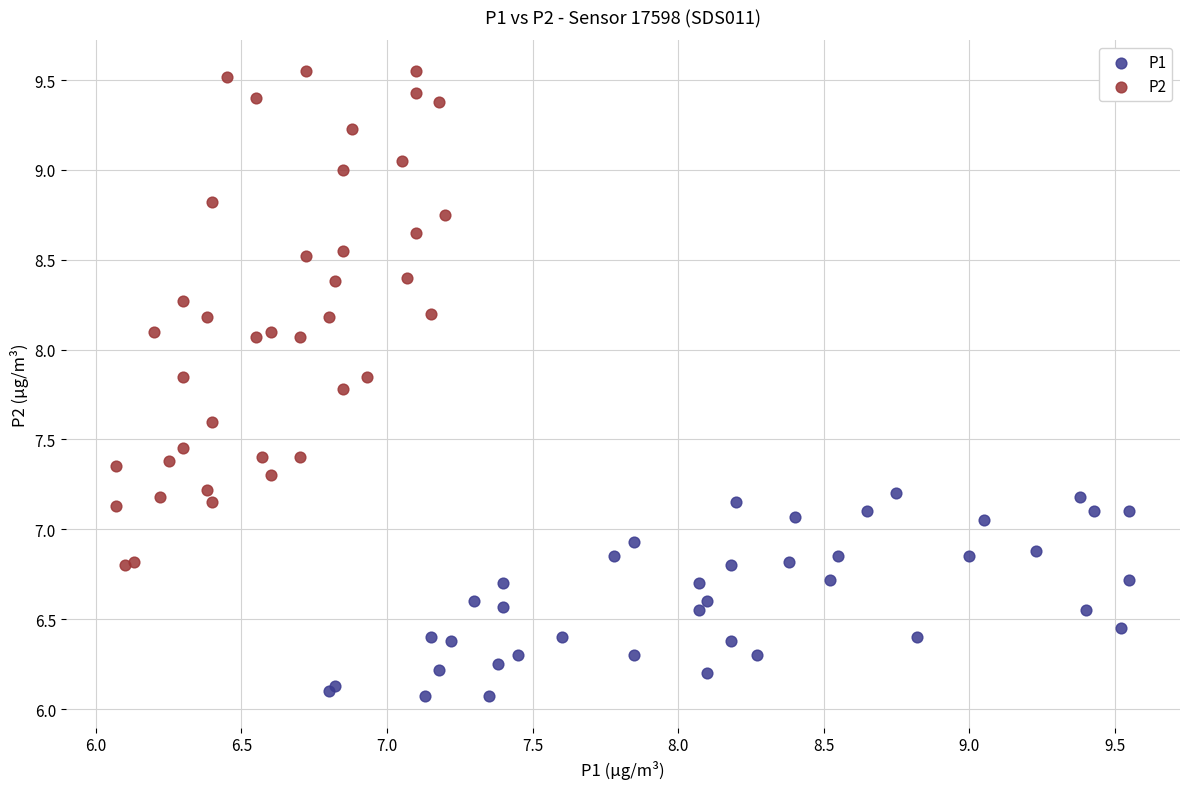

Which series contains the lowest Y value?

P1